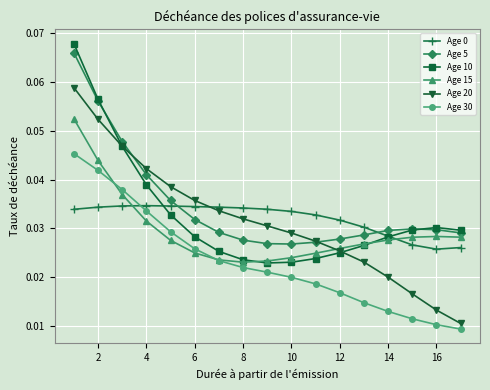

Does the chart have visible grid lines?

Yes